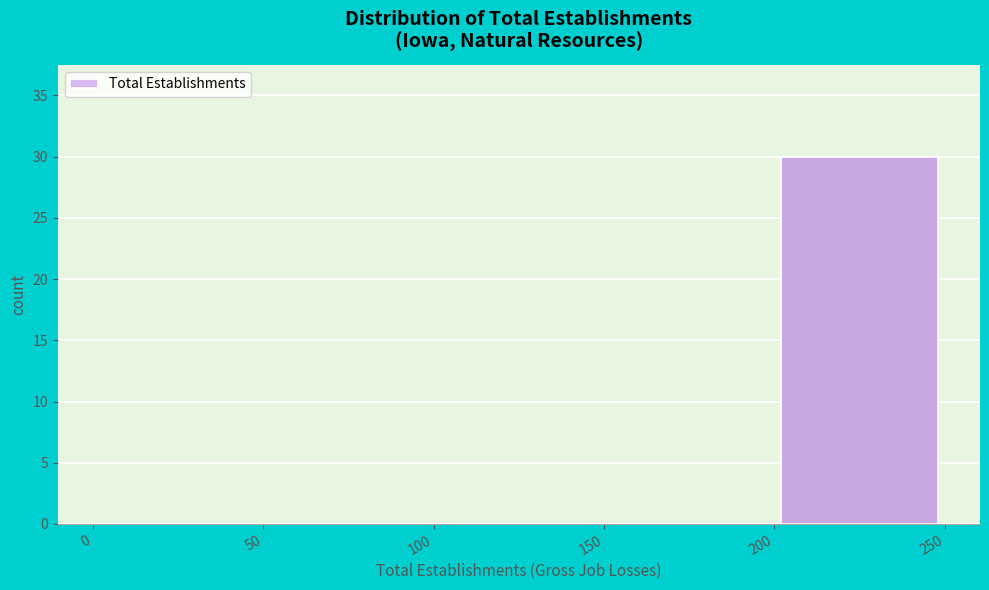

Reading left to right, transcribe this chart: for each bar, give the range it covers on the x-axis and its height. The values are not printed on the chart, so give them approximately, as read against the axis.

0 to 50: 0
50 to 100: 0
100 to 150: 0
150 to 200: 0
200 to 250: 30